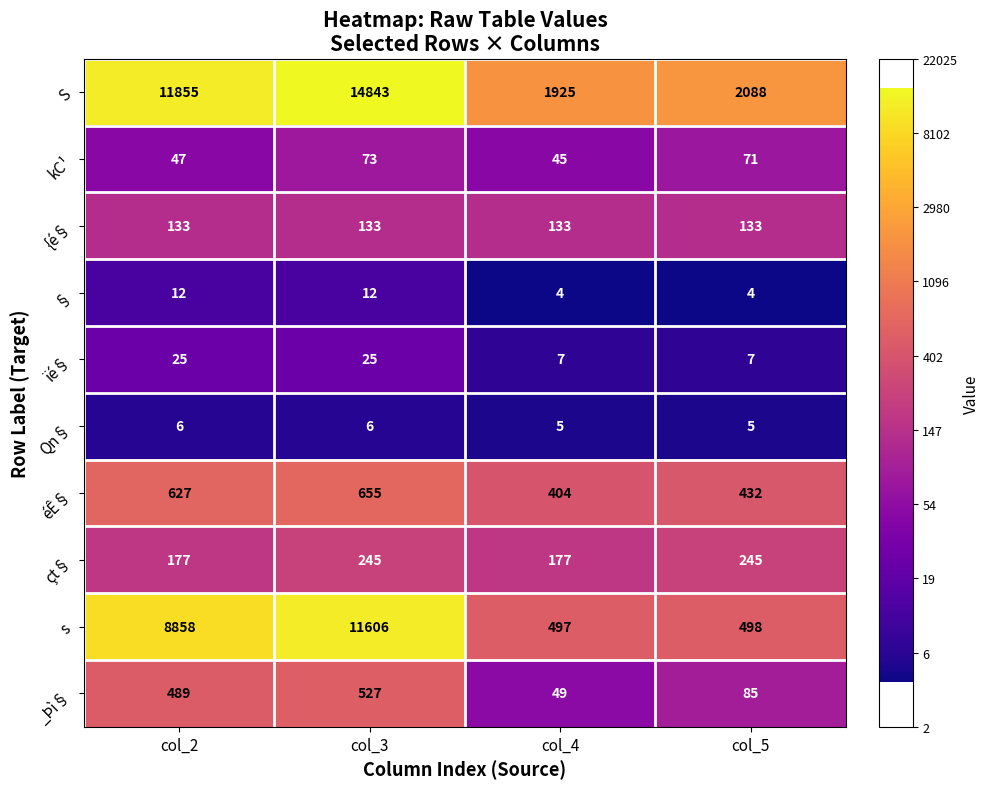

Rank the series by their maximum value, from highest to lowest.

S, s, éÊ§, _Þì§, çt§, {é§, kC¹, ïé§, §, Qn§